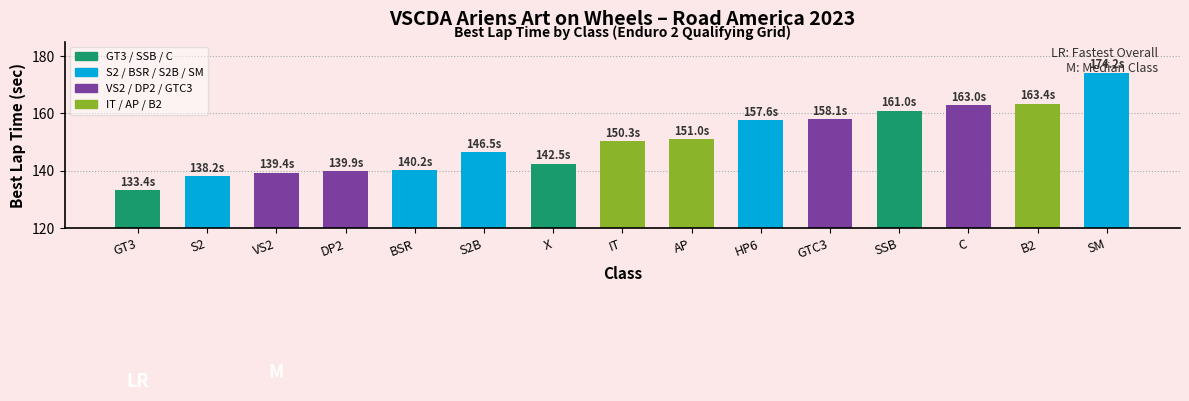

At which label is the value closest to 153?

AP